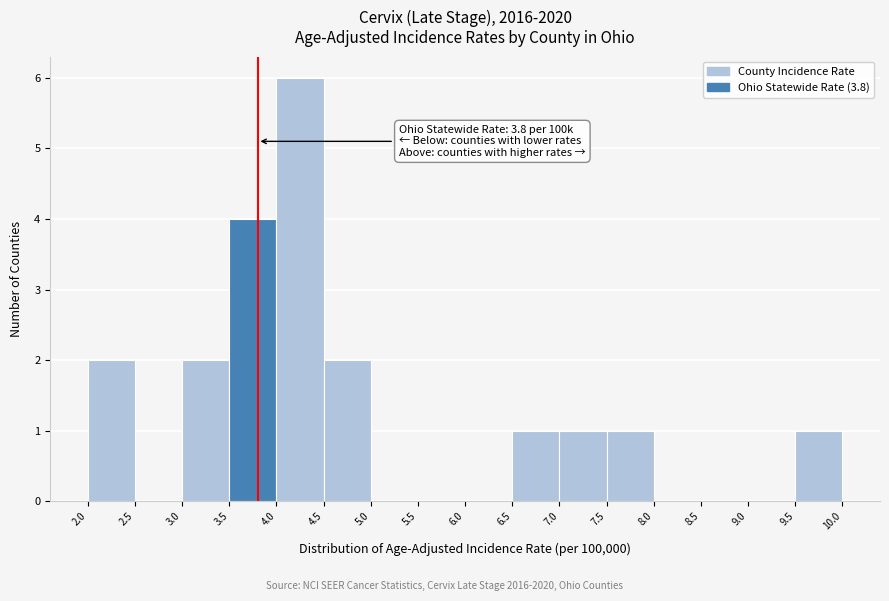

Over which range of the x-axis is the bar tallest?

4.0 to 4.5